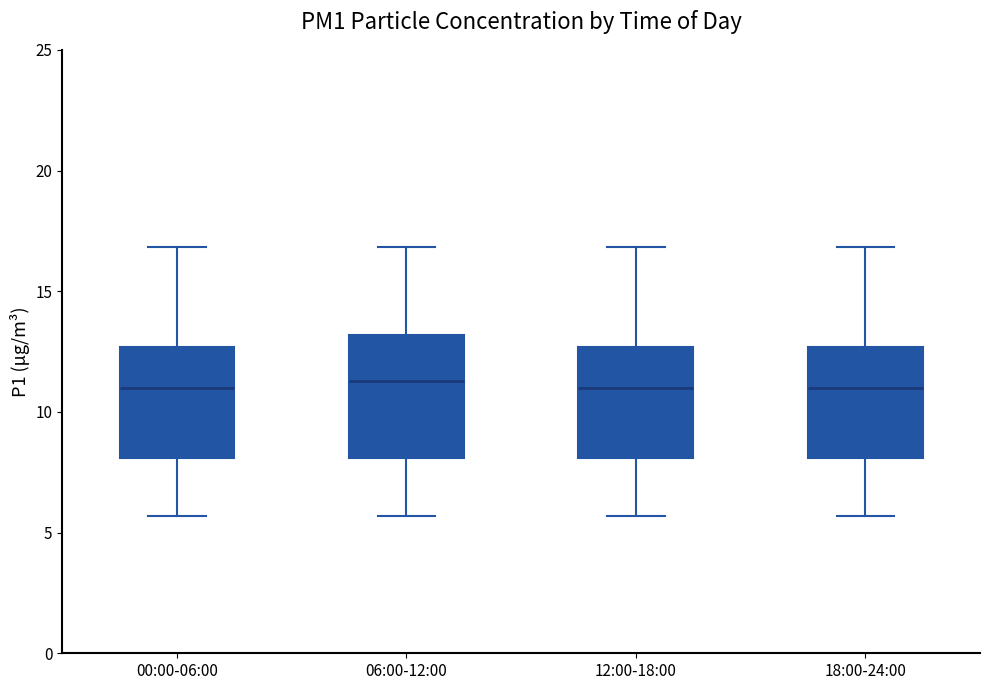

Reading left to right, transcribe this box plot: for each box, give where its median line is, the range the box spans, and where its two whiskers end, as read against the y-axis. The values are not printed on the chart, so give them approximately, as read against the axis.

00:00-06:00: median 11.0, box 8.0 to 12.5, whiskers 5.5 to 17.0
06:00-12:00: median 11.5, box 8.0 to 13.0, whiskers 5.5 to 17.0
12:00-18:00: median 11.0, box 8.0 to 12.5, whiskers 5.5 to 17.0
18:00-24:00: median 11.0, box 8.0 to 12.5, whiskers 5.5 to 17.0